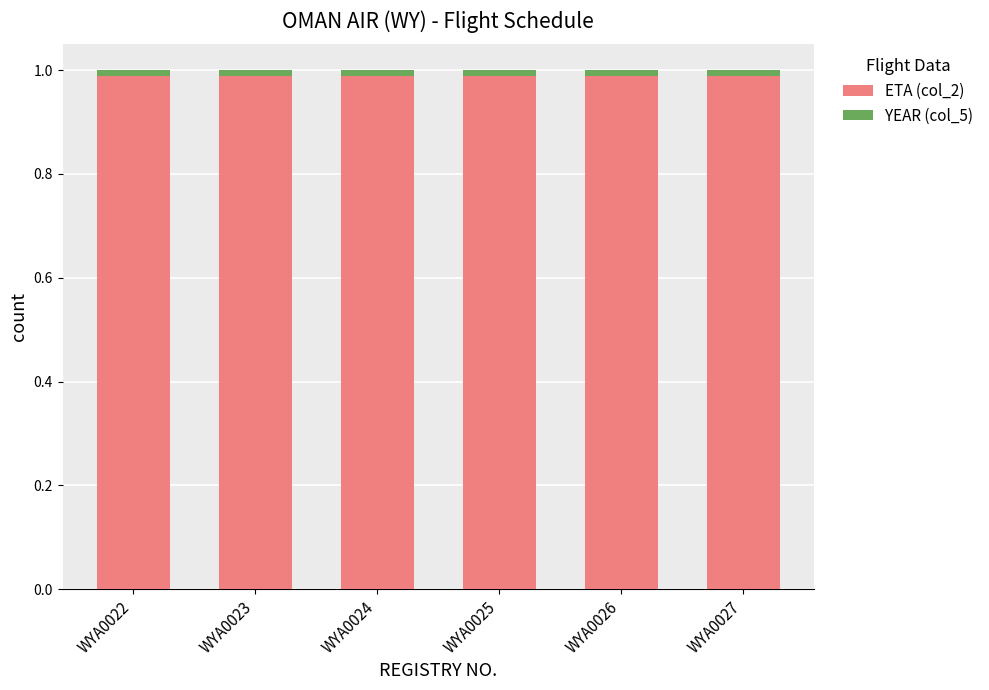

What is the sum of all ETA (col_2) values?

5.9